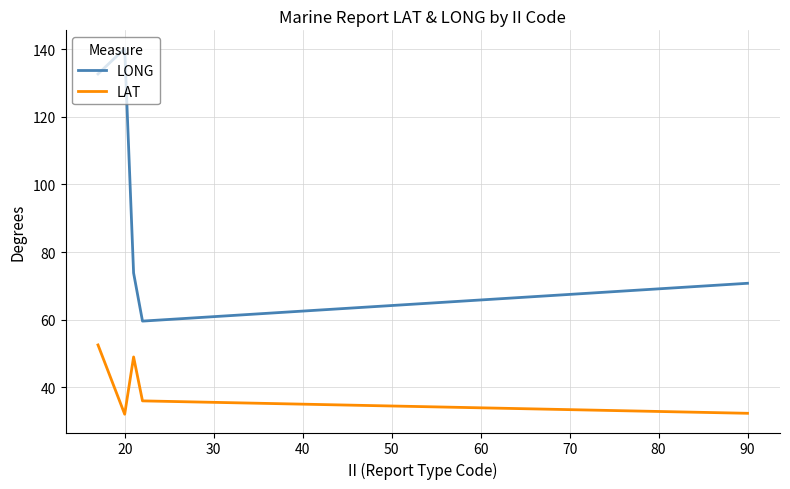

True or false: LAT and LONG cross at least once.

False